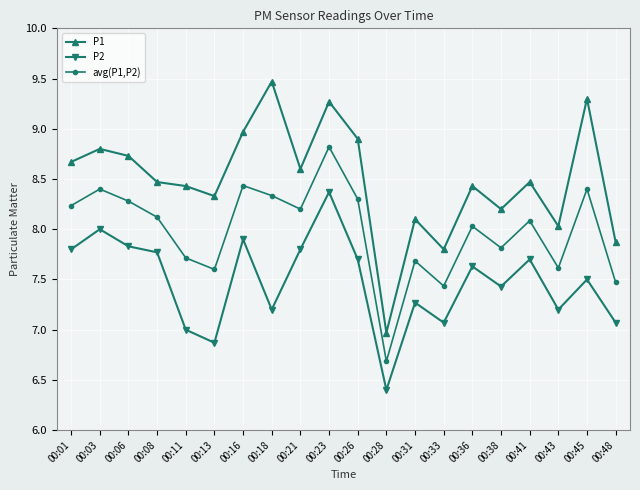

True or false: P2 and avg(P1,P2) cross at least once.

False